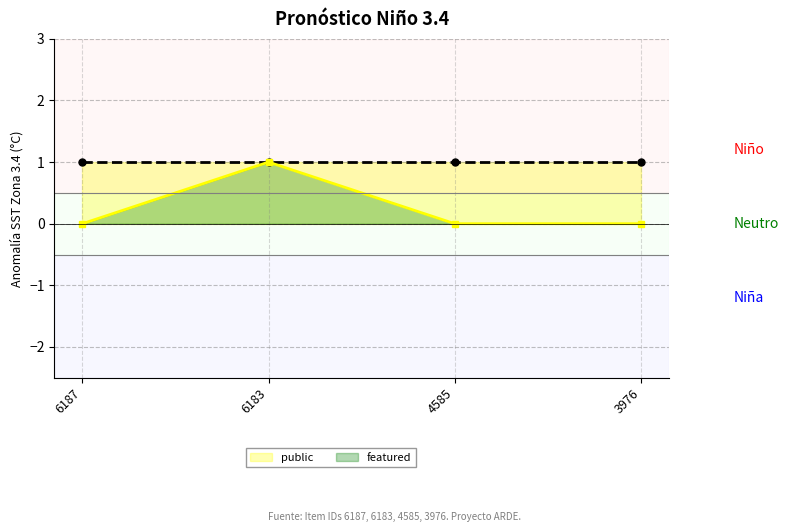

True or false: featured has more than 2 interior local peaks.

False